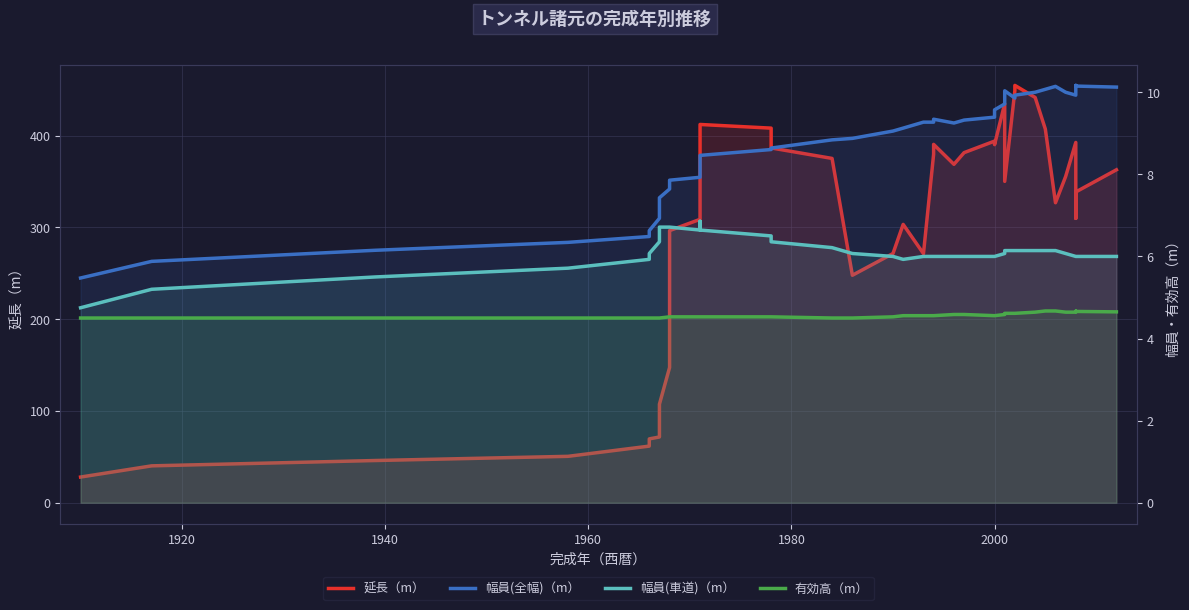

What is the spread (max minus min) of values at 1920?

35.7